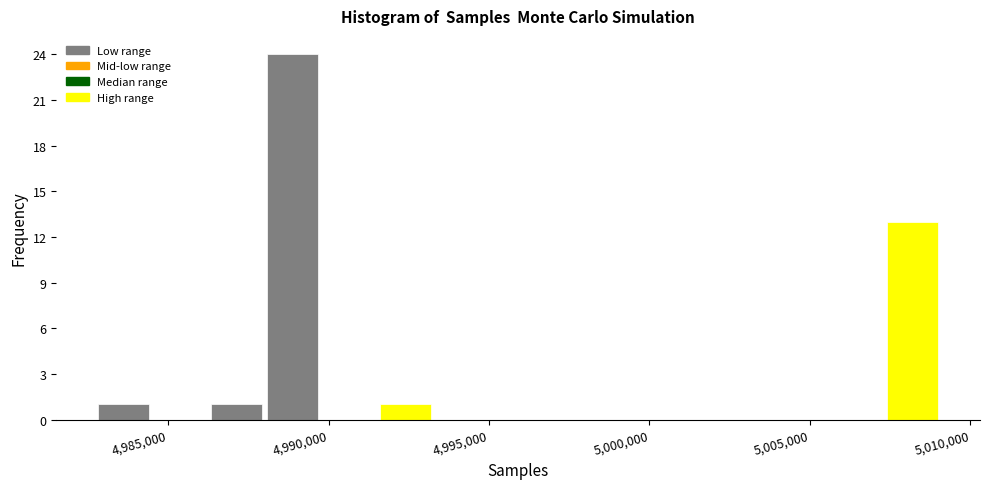

Read against the x-axis, roughly where is the centre of the tallest bar?

4989000